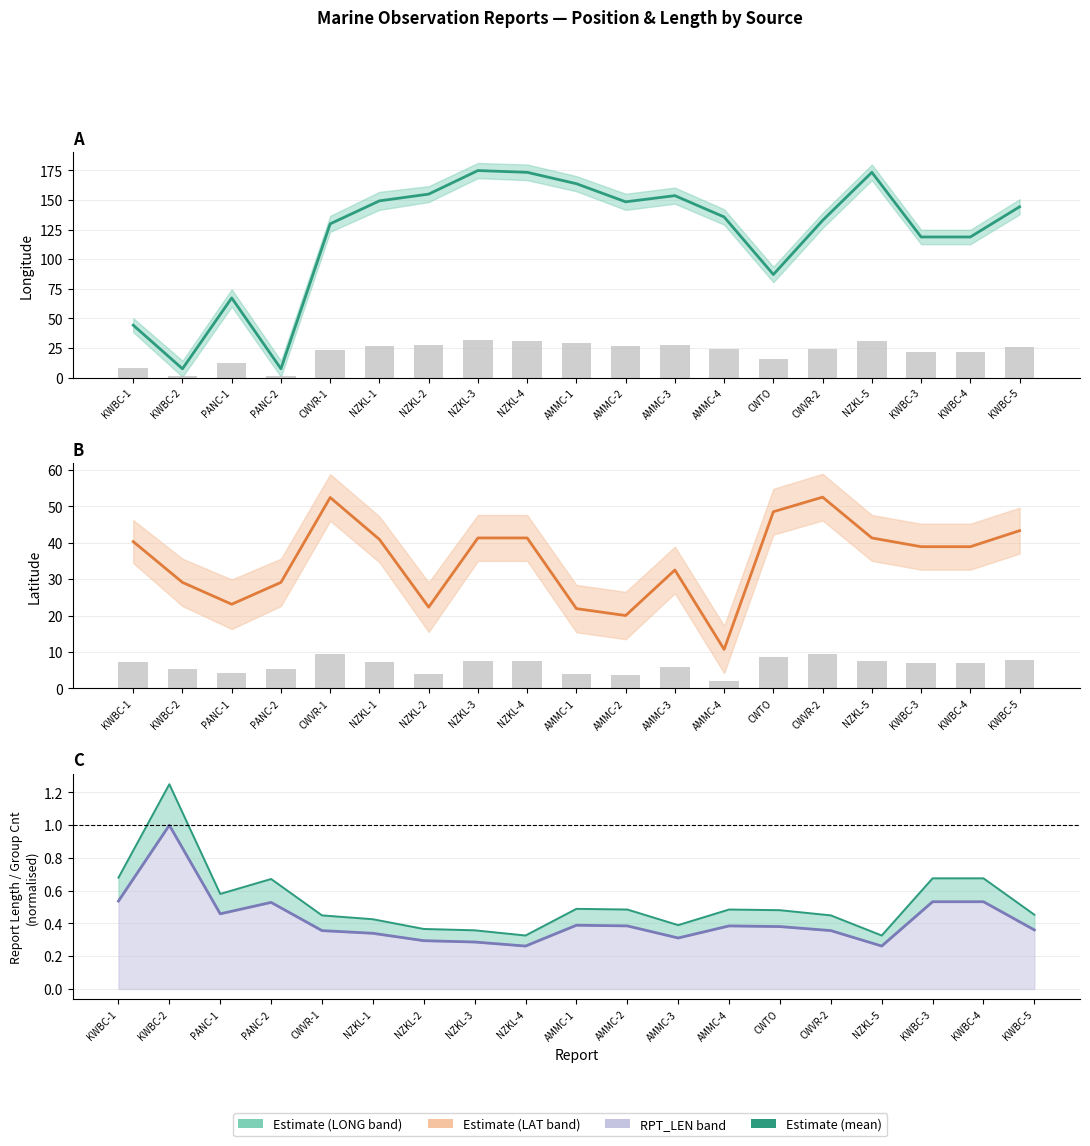

What is the label of the 9th bar from the right?

AMMC-2